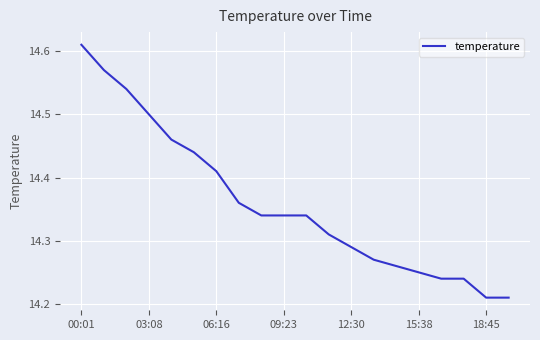

What is the difference between the maximum and minimum values?

0.4